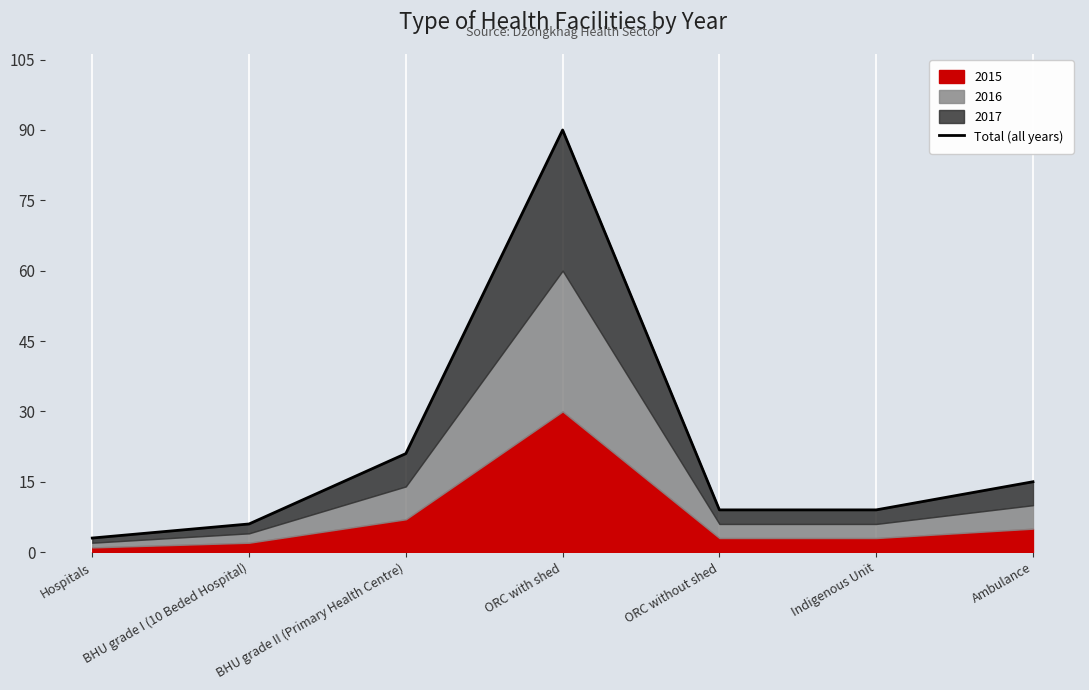

Is it true that the value at Hospitals is 3?

True